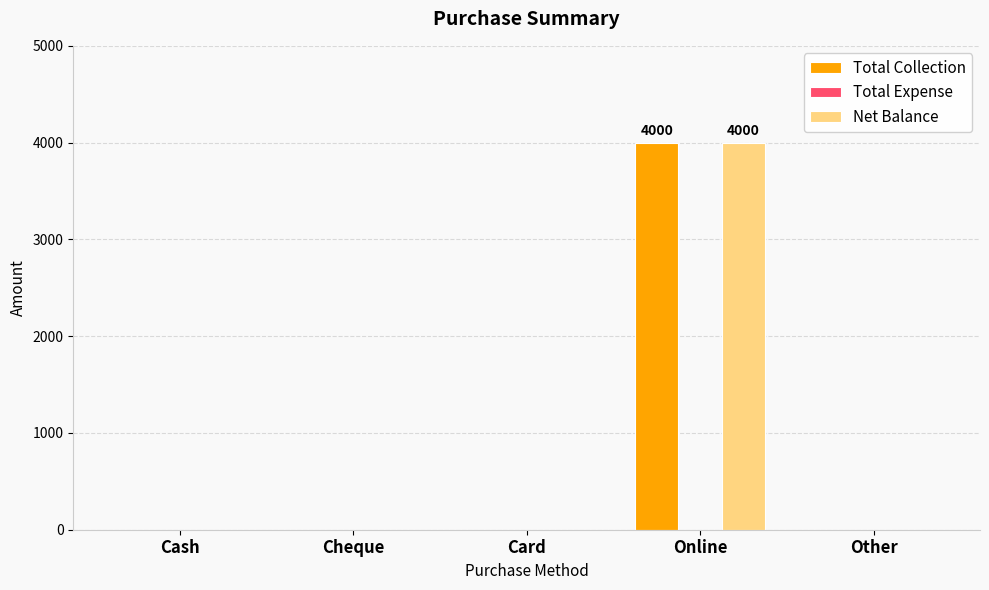

What is the sum of the Total Collection values at Online and Cash?

4000